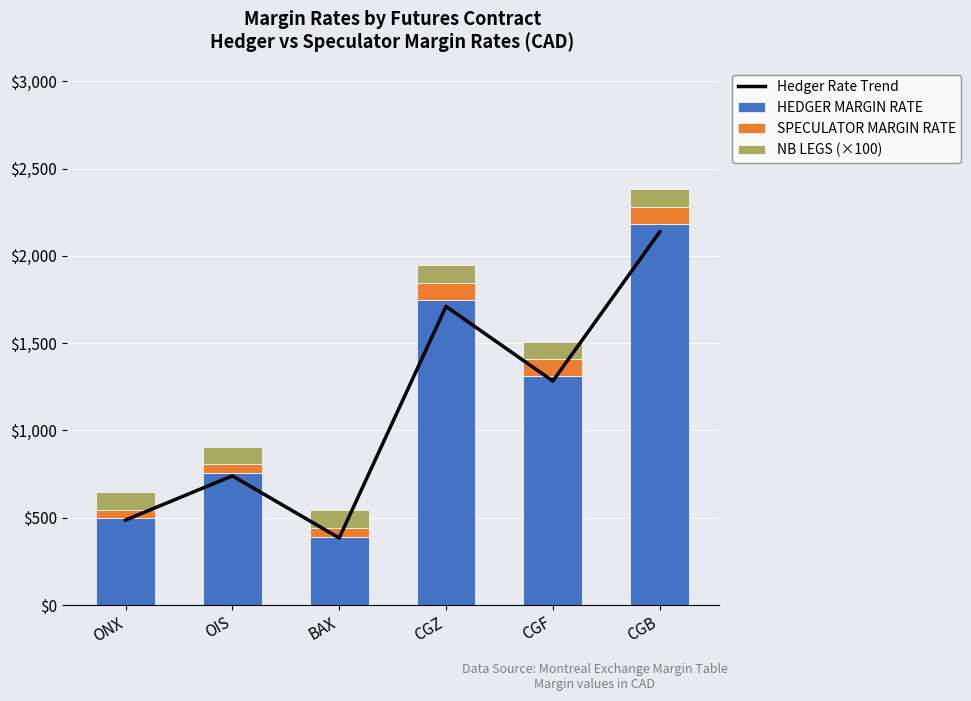

What position from the left is BAX?

3